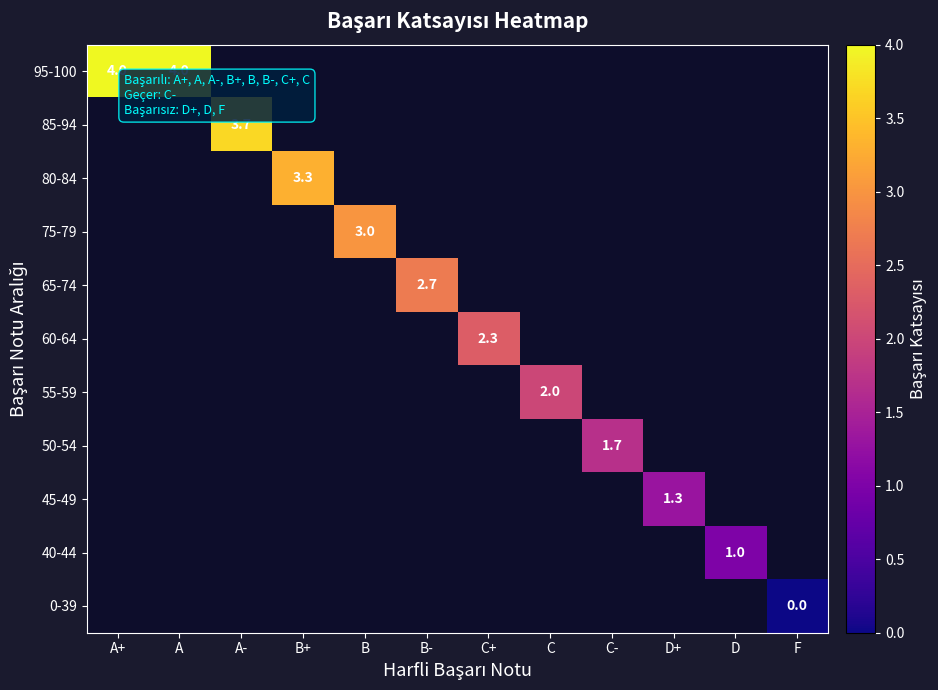

Count the number of categories in the chart.

12